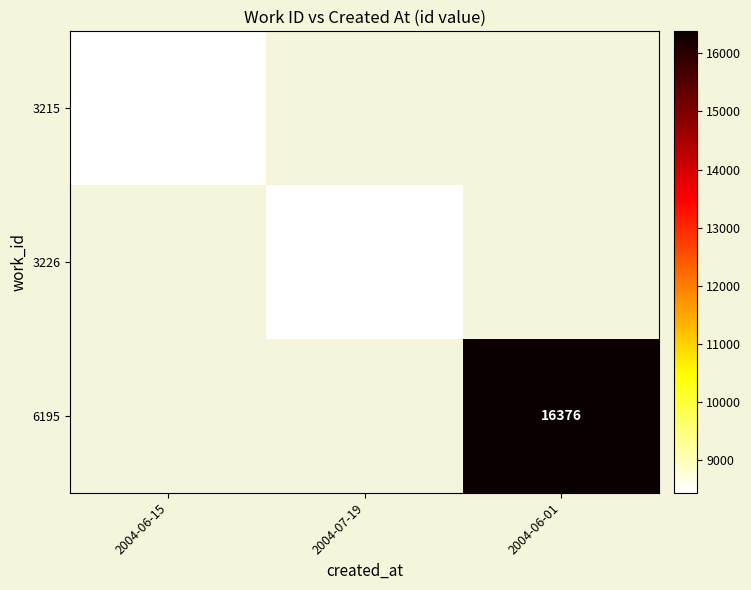

Is it true that 6195 equals 24102 at 2004-06-01?

False